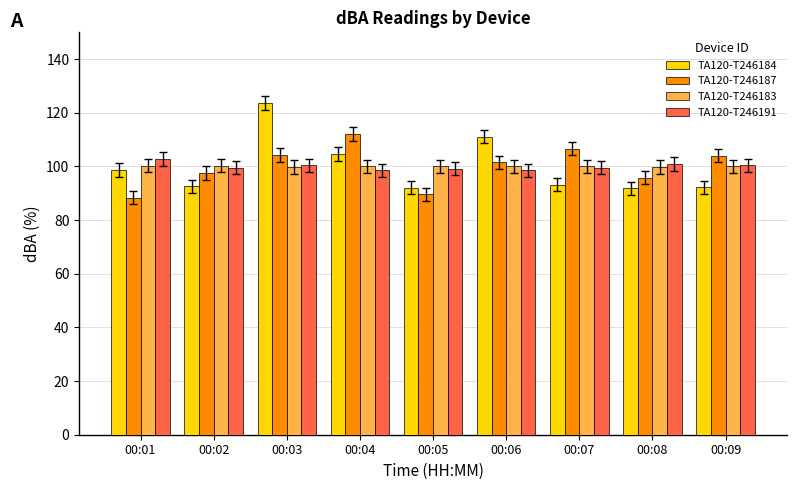

What is the total value across all series at 00:06?

411.2